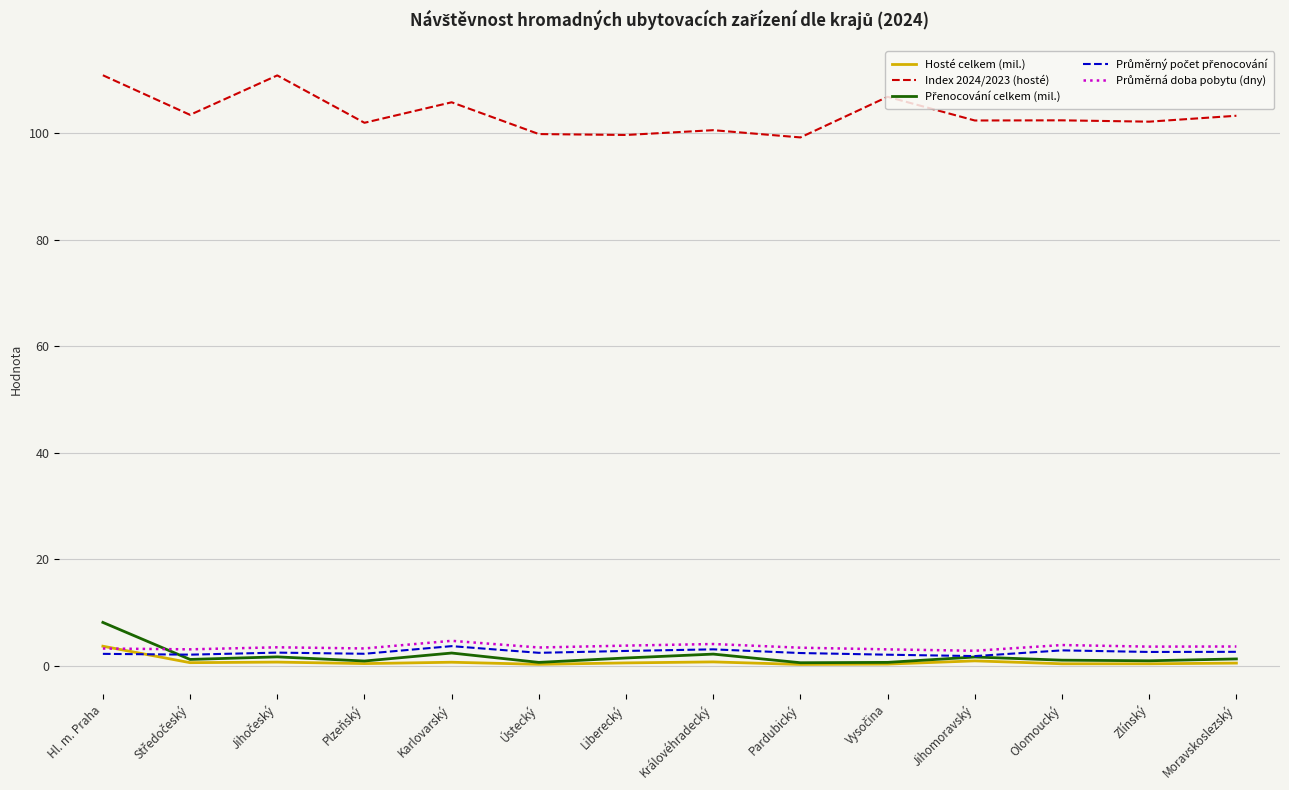

How many series are shown in this chart?

5